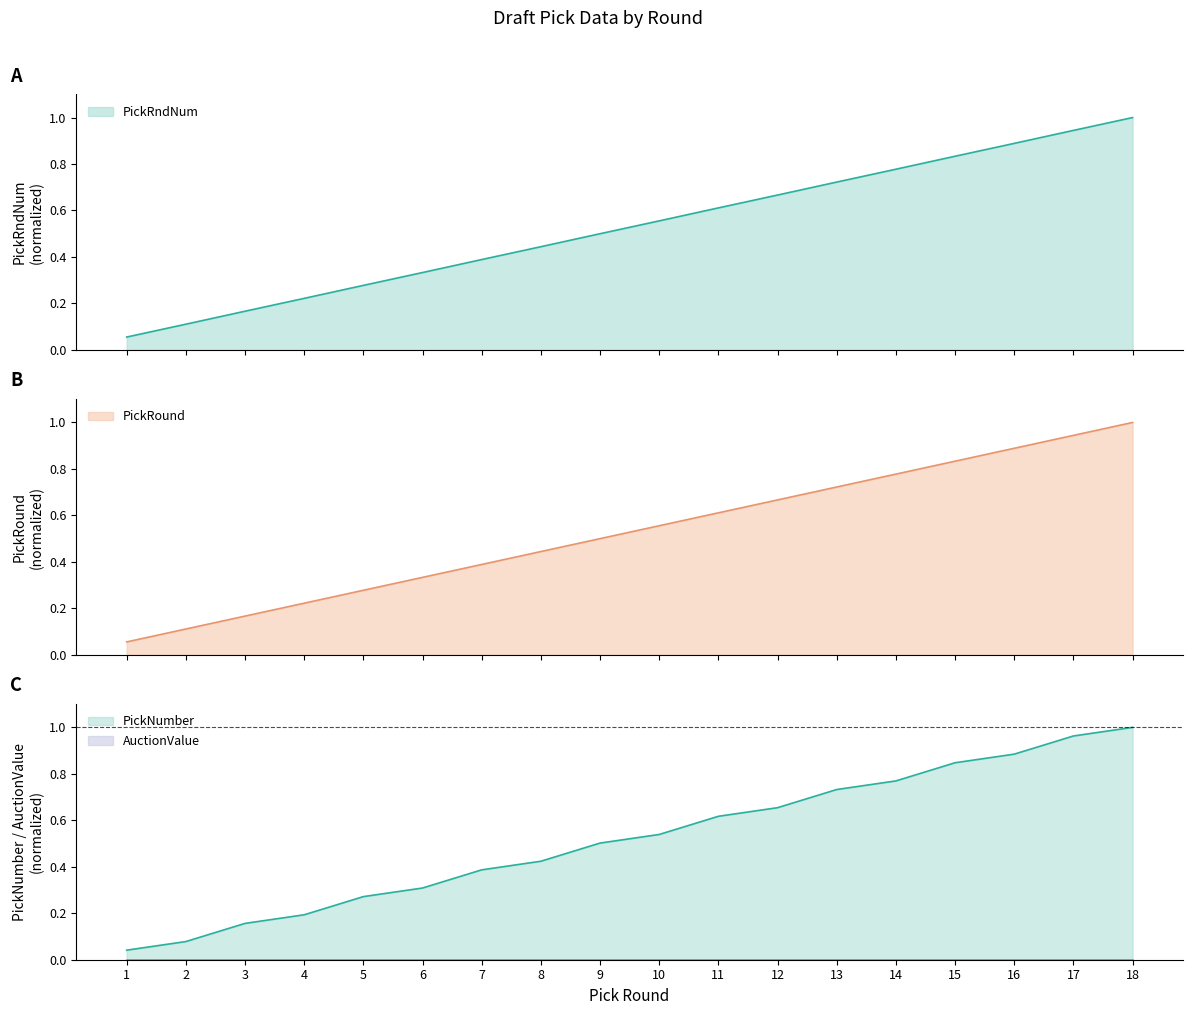

Which series has the widest spread of values?

PickNumber